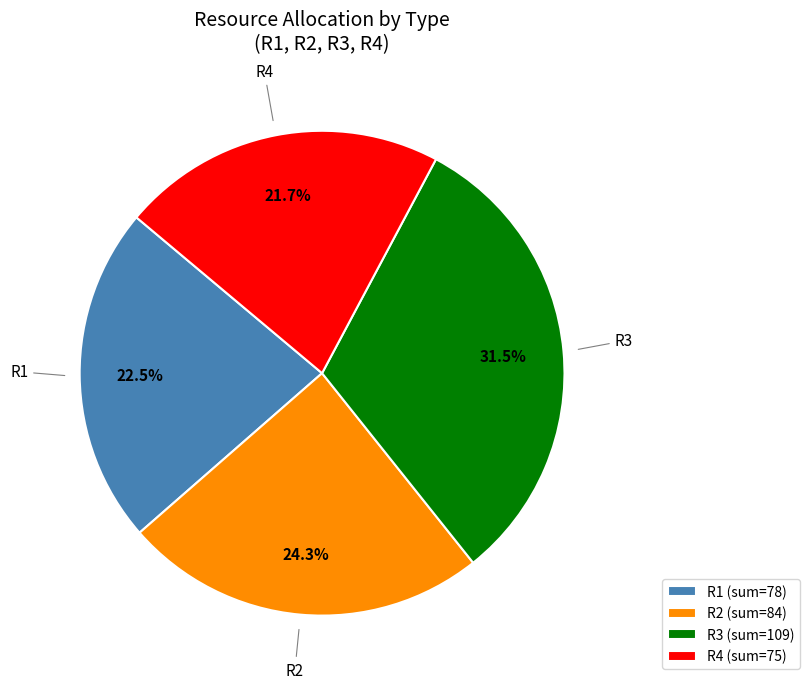

Which has a higher value, R1 (sum=78) or R3 (sum=109)?

R3 (sum=109)